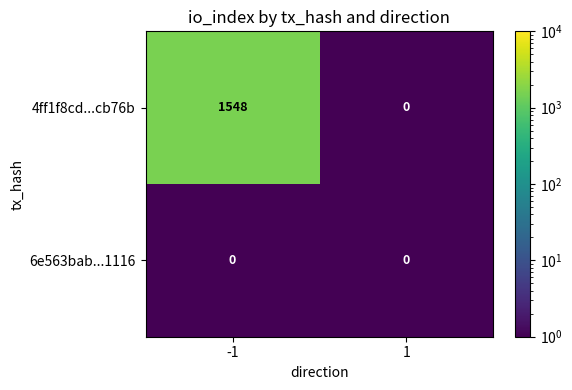

What is the total value across all series at -1?

1548